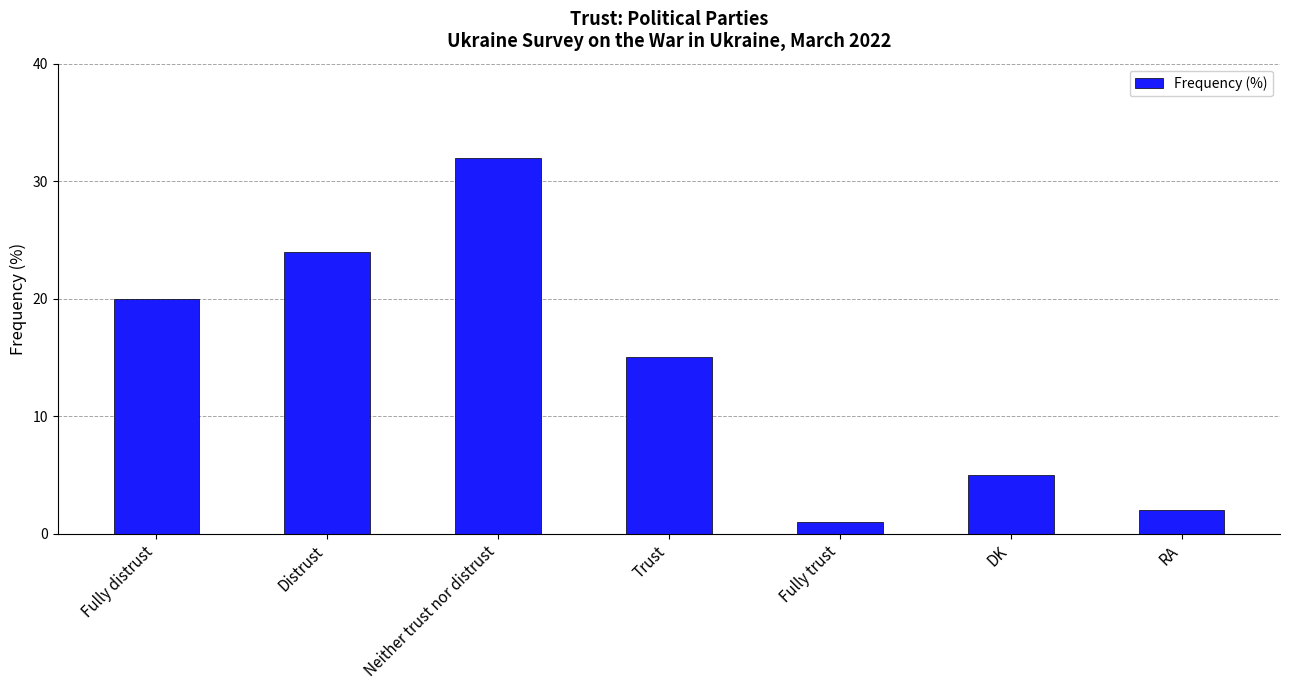

Reading left to right, extract all data points from this chart.

20	24	32	15	1	5	2